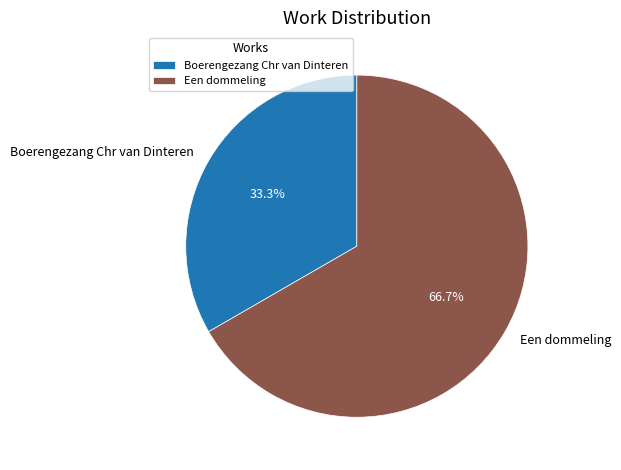

Approximately how many times larger is the value at Een dommeling compared to Boerengezang Chr van Dinteren?

2.0